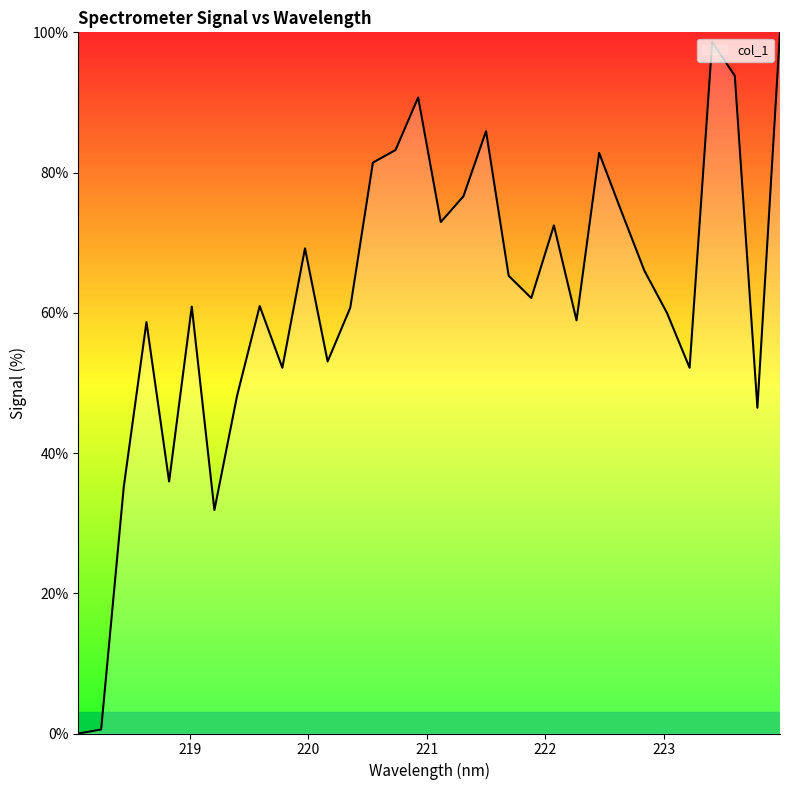

What is the greatest value displayed?

100.0